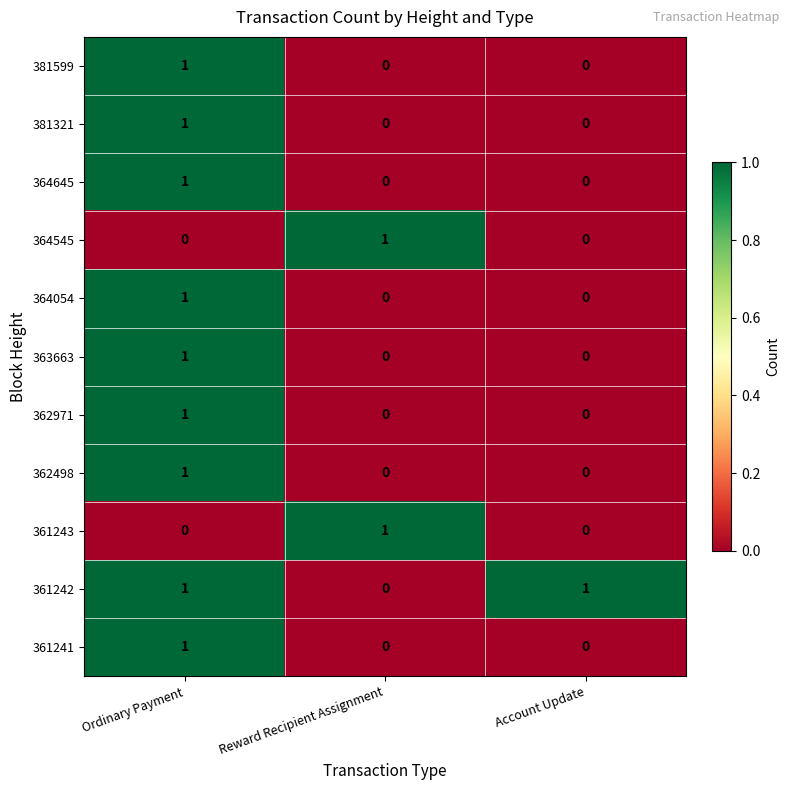

True or false: 361242 has a value of 0 at Reward Recipient Assignment.

True